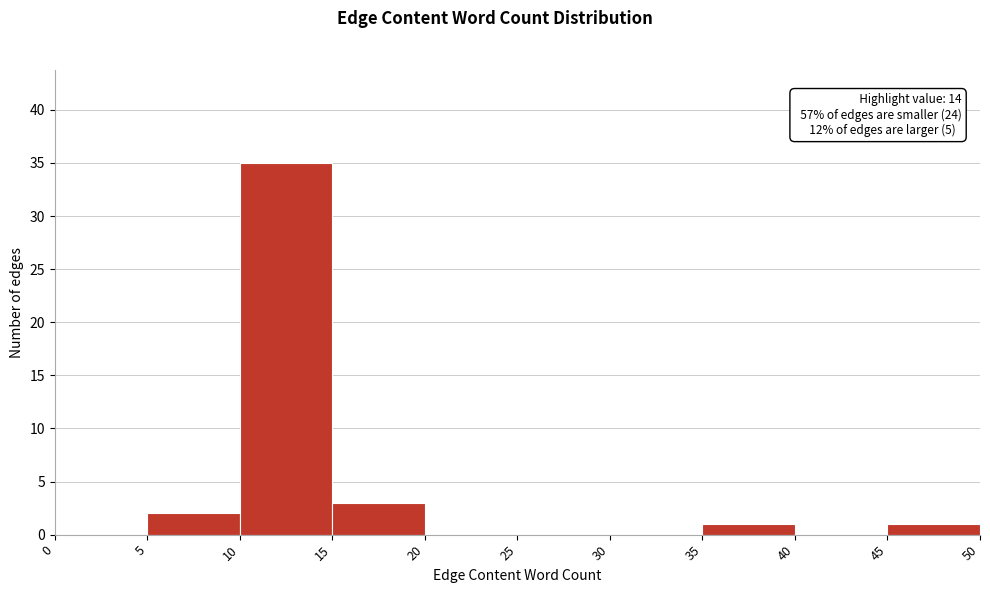

Which range on the x-axis has the tallest bar?

10 to 15